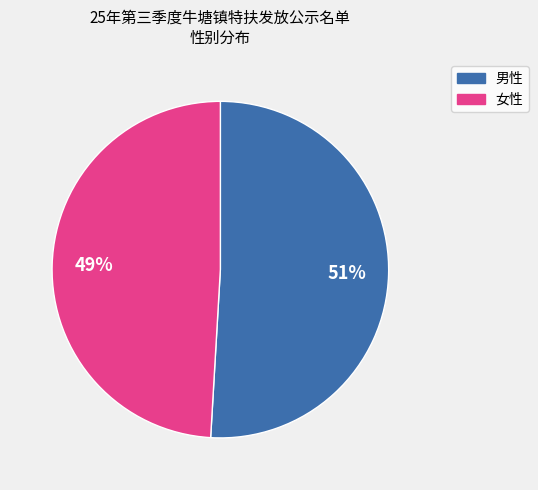

Which category has the biggest portion of the pie?

男性